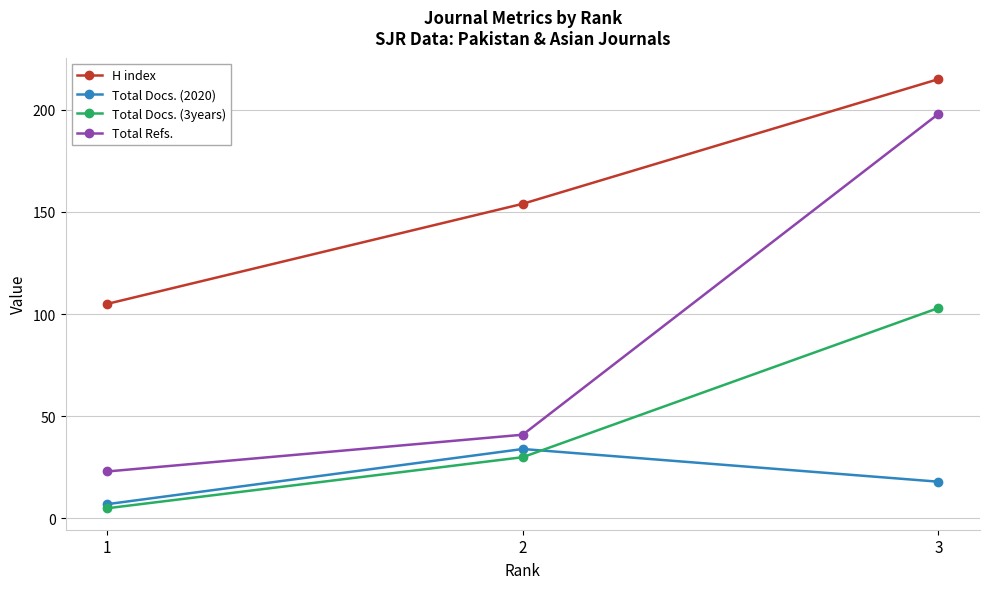

List the series in order of their overall mean, highest first.

H index, Total Refs., Total Docs. (3years), Total Docs. (2020)